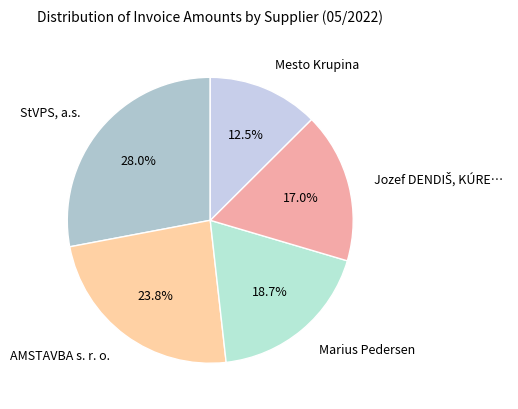

To the nearest percent, what is the average slice percentage?

20%